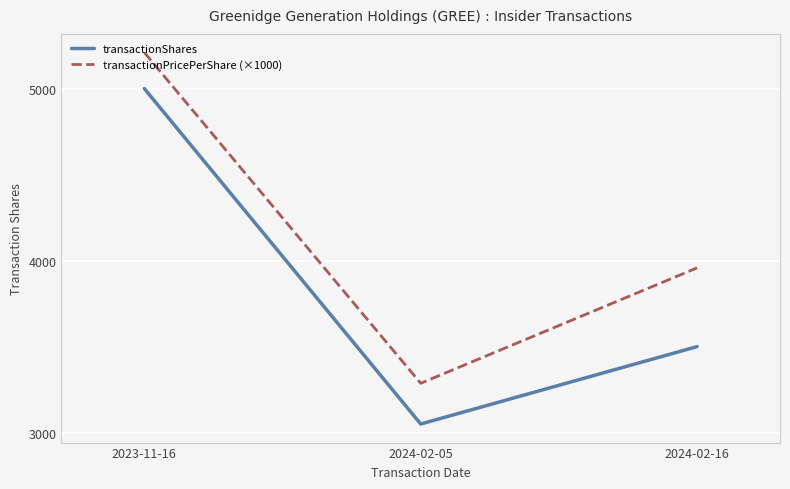

What is the smallest value displayed?

3050.0